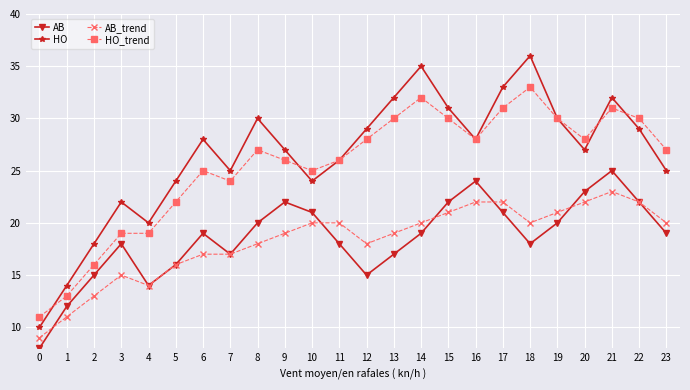

How many lines are shown in the chart?

4